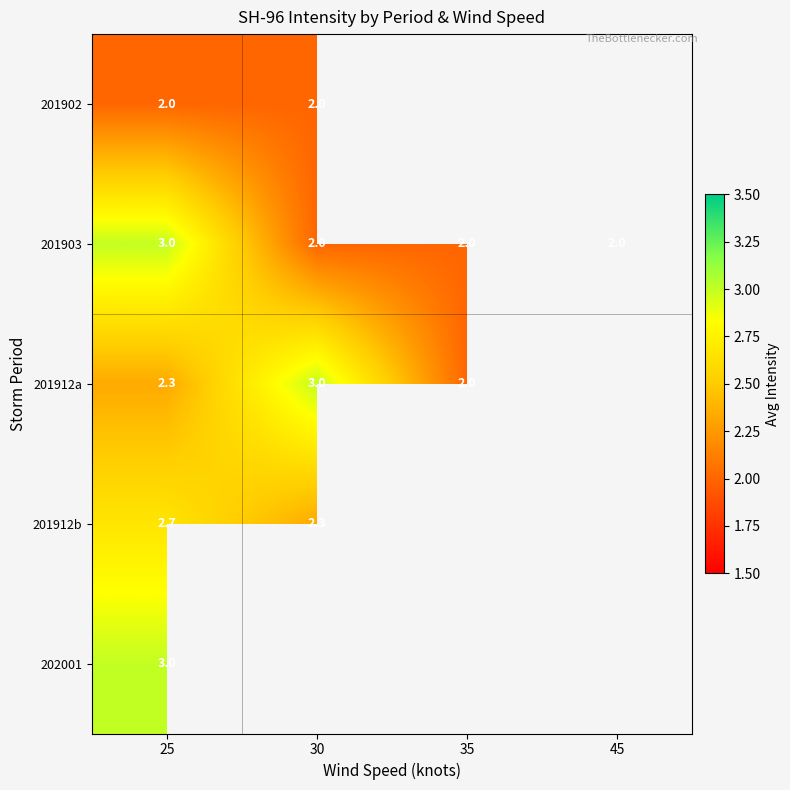

What is the sum of the 201902 values at 30 and 25?

4.0